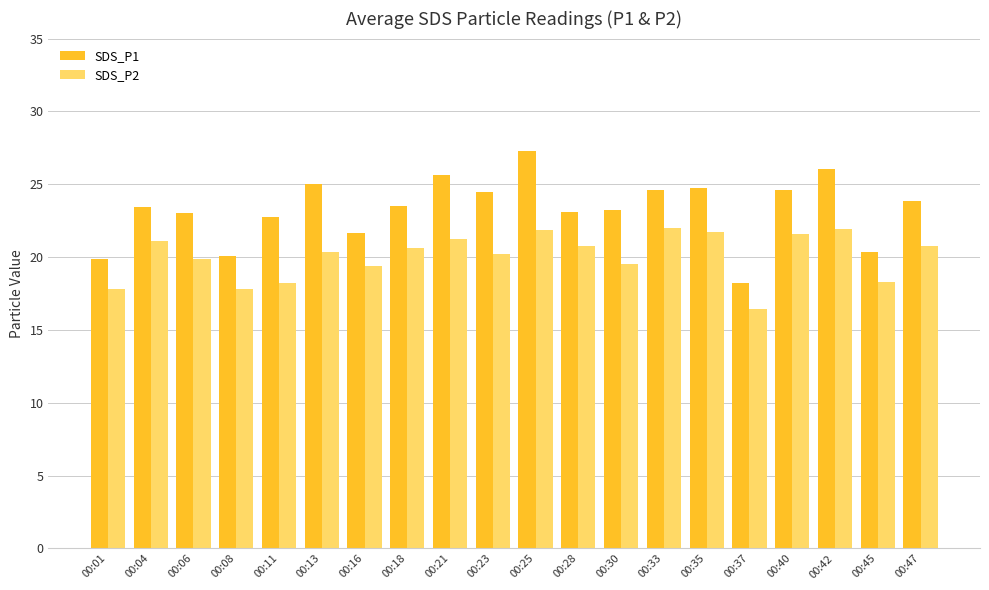

True or false: SDS_P2 has a value of 12.7 at 00:42.

False